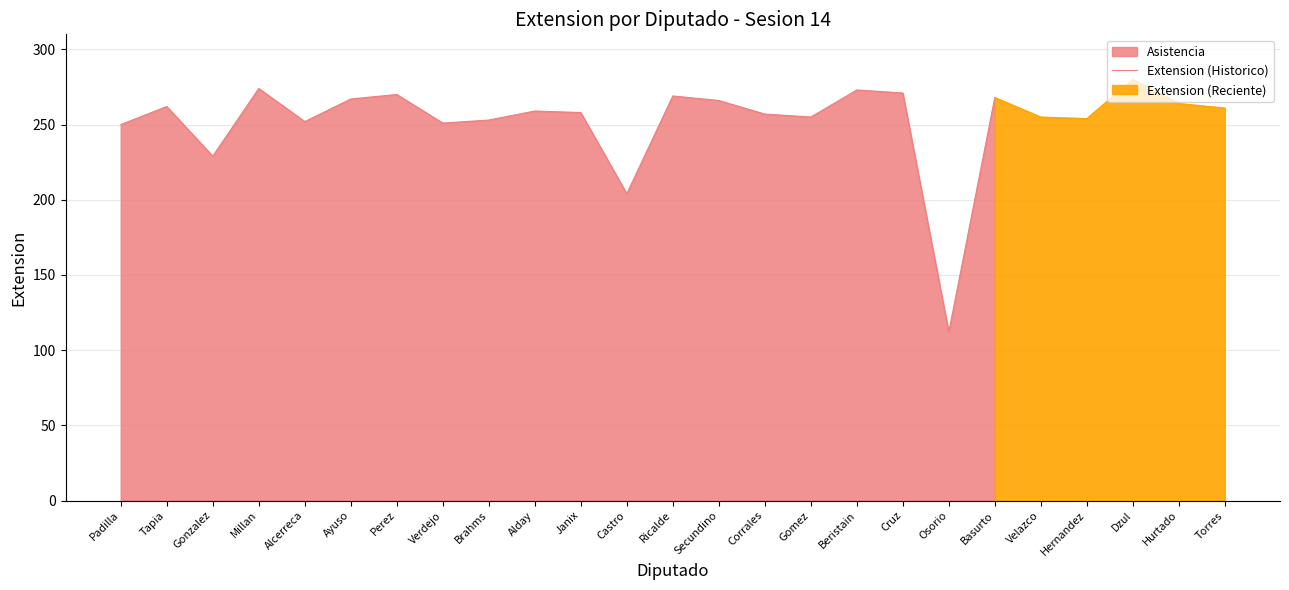

What is the average value?

250